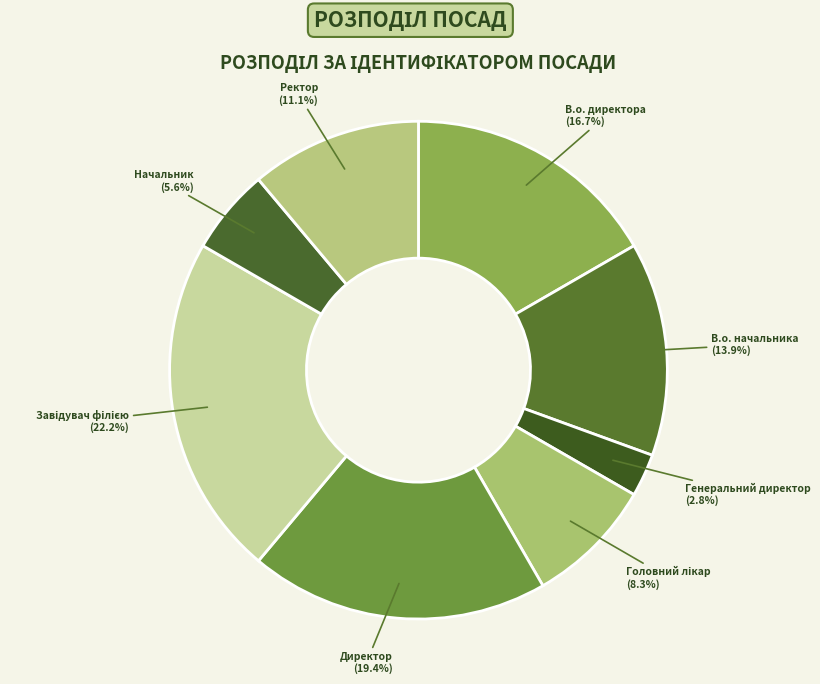

What is the ratio of the value at Директор to the value at Начальник?

3.5